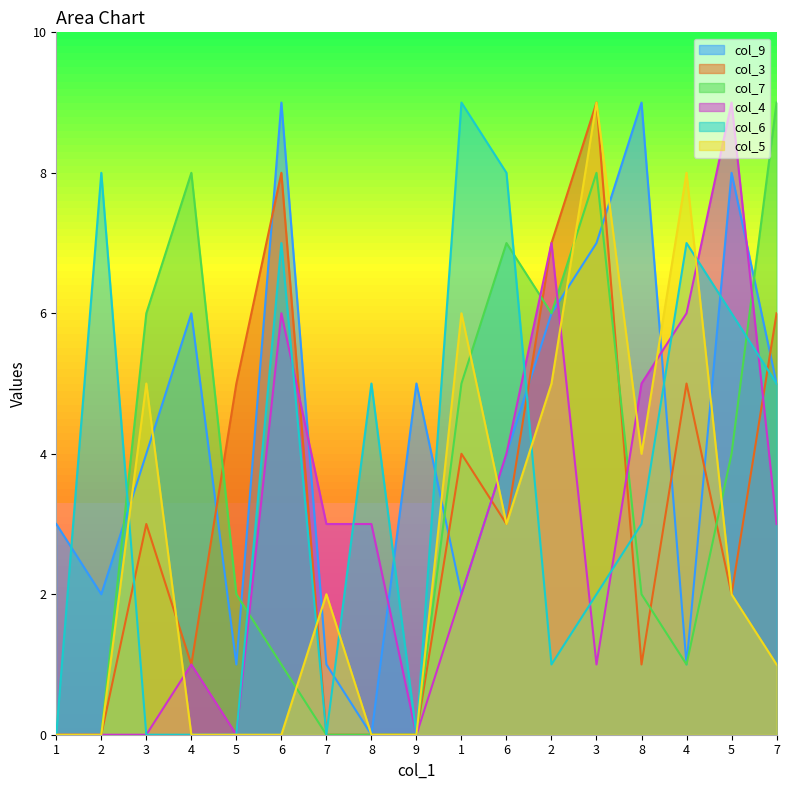

Where is col_6 nearest to the value 4?

8